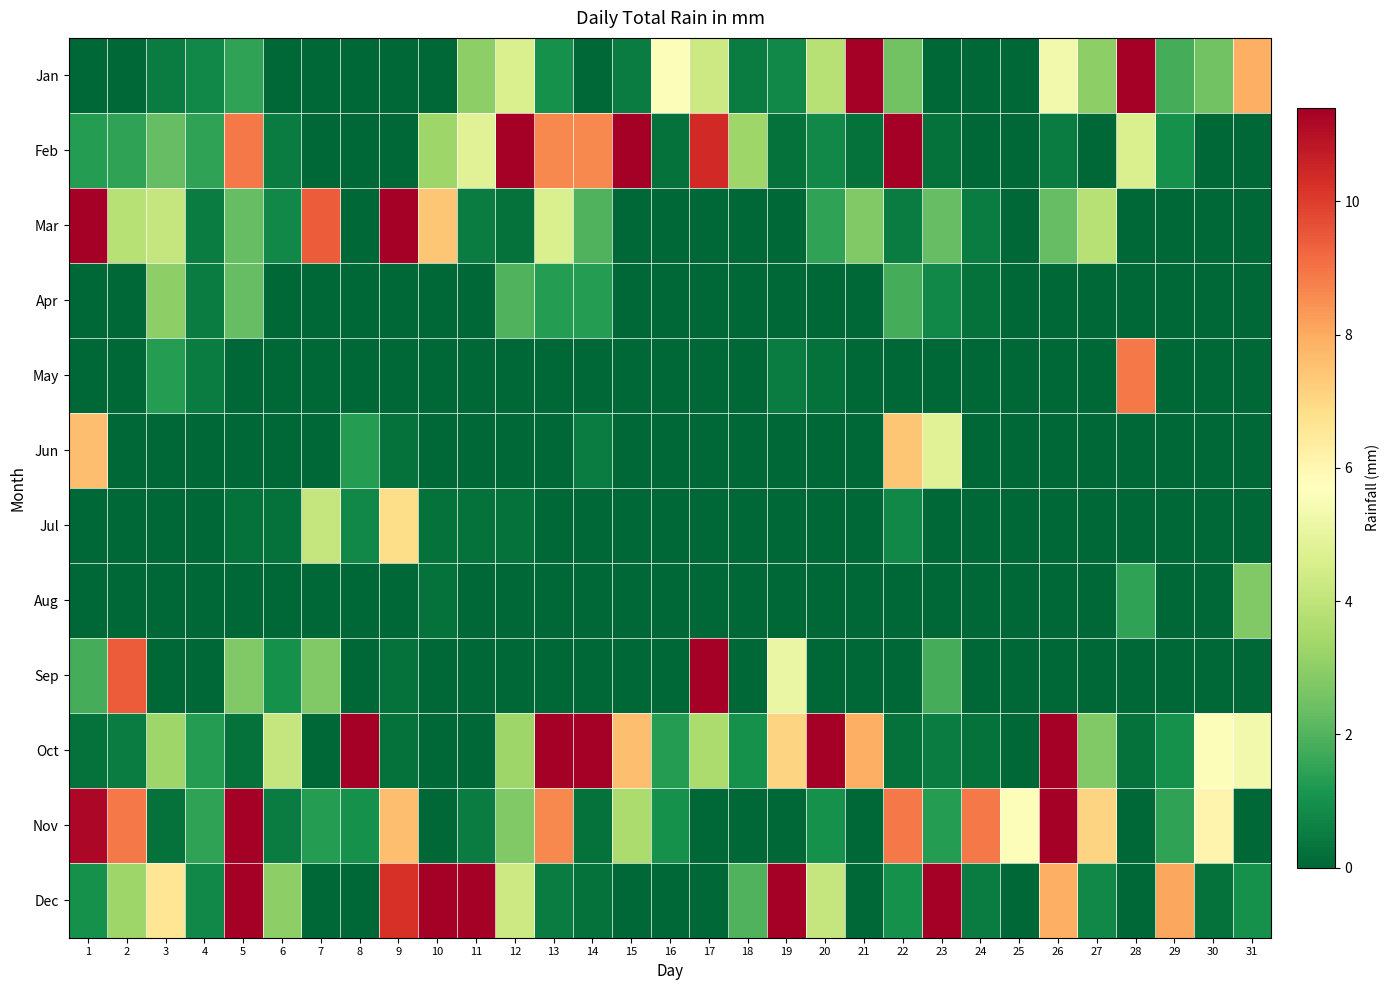

Between 15 and 14, which is larger?

15